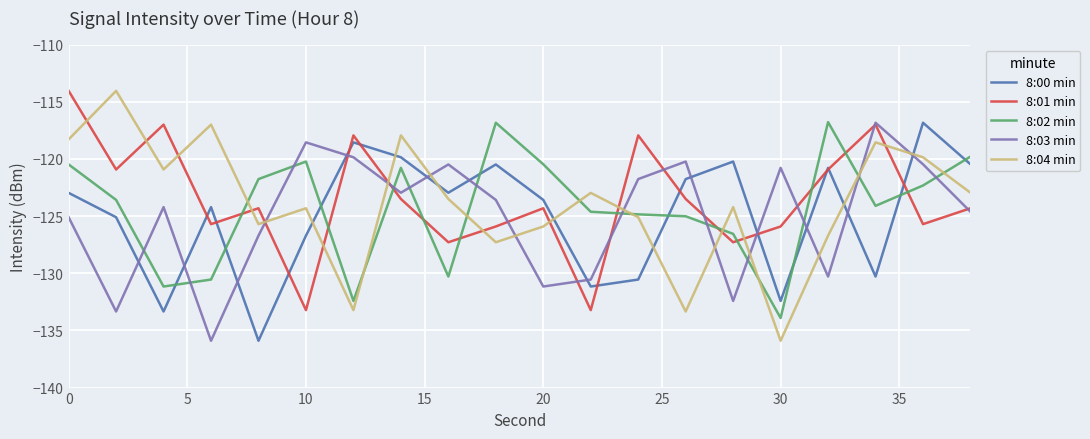

After their last crossing, which series has the higher values: 8:04 min or 8:01 min?

8:04 min